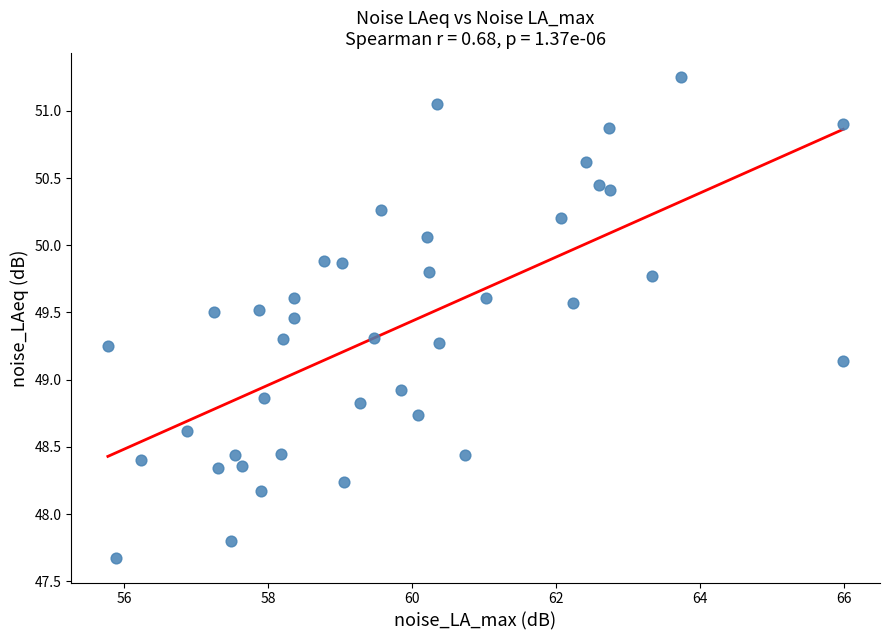

What is the range of X values (max minus min)?

10.2